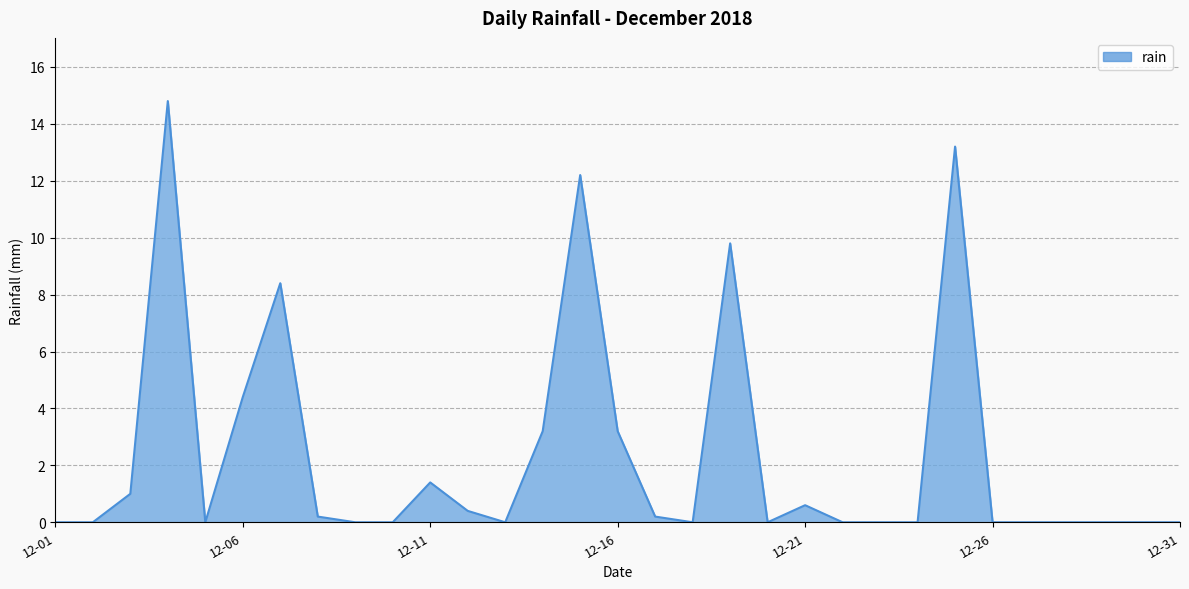

What is the difference between the maximum and minimum values?

14.8